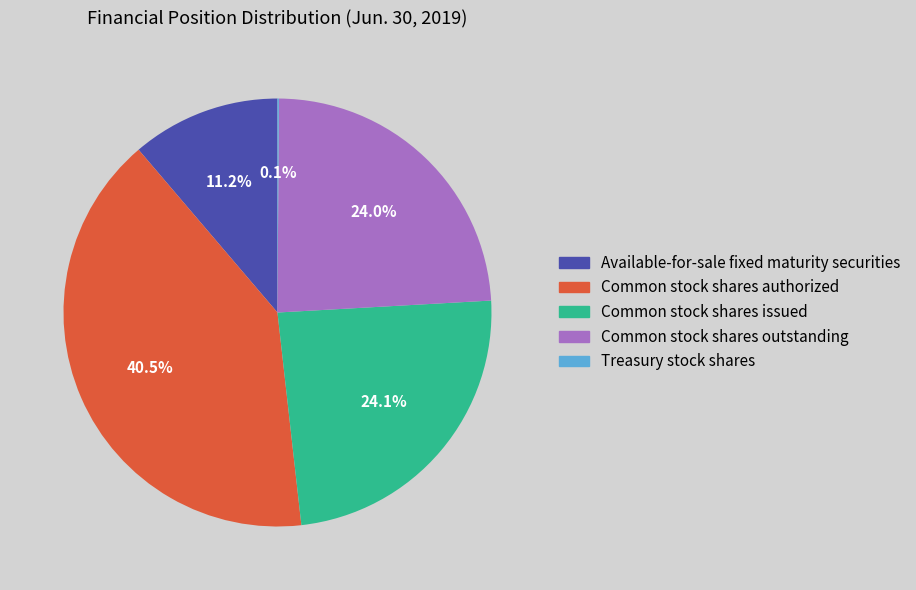

What is the largest slice in the pie chart?

Common stock shares authorized